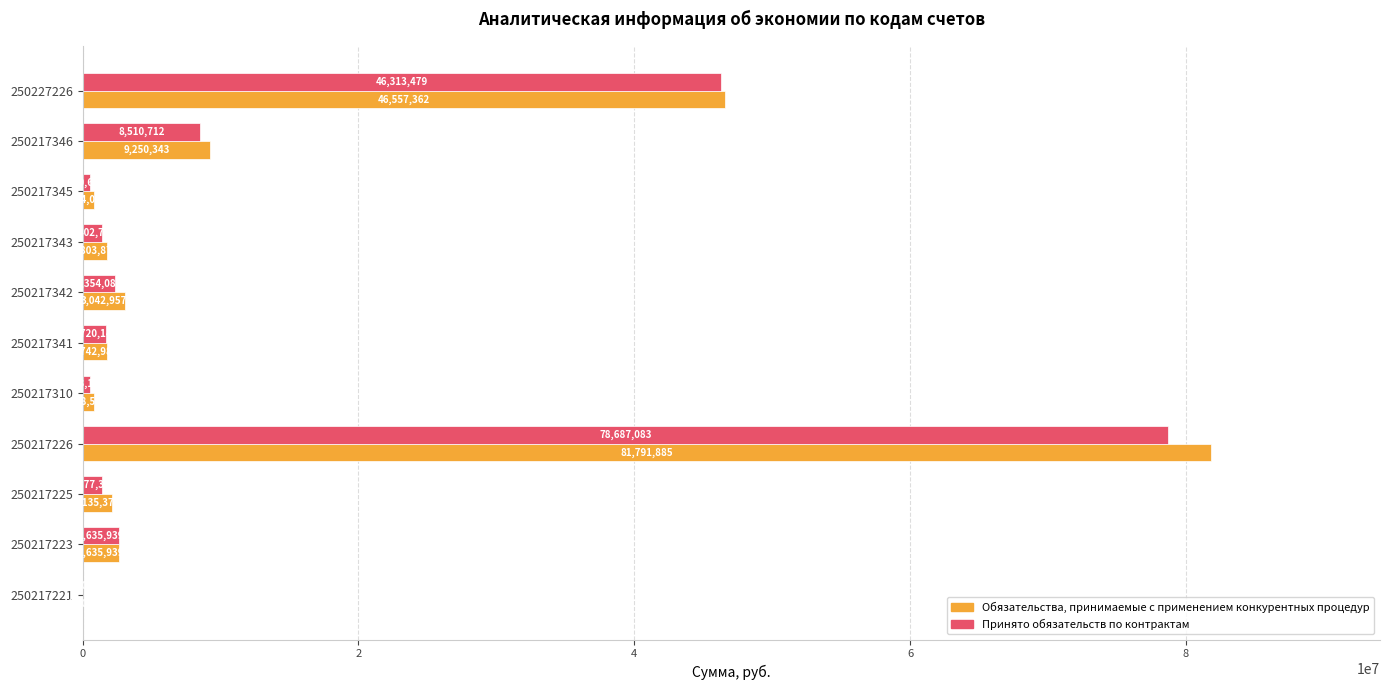

Which series has the largest total across all categories?

Обязательства, принимаемые с применением конкурентных процедур